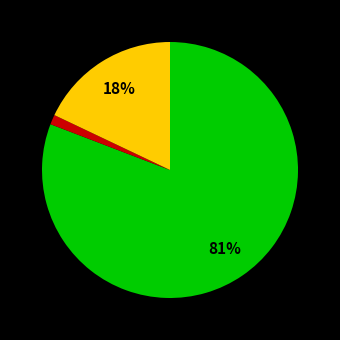

To the nearest percent, what is the difference between the largest and smallest slice percentages?

80%